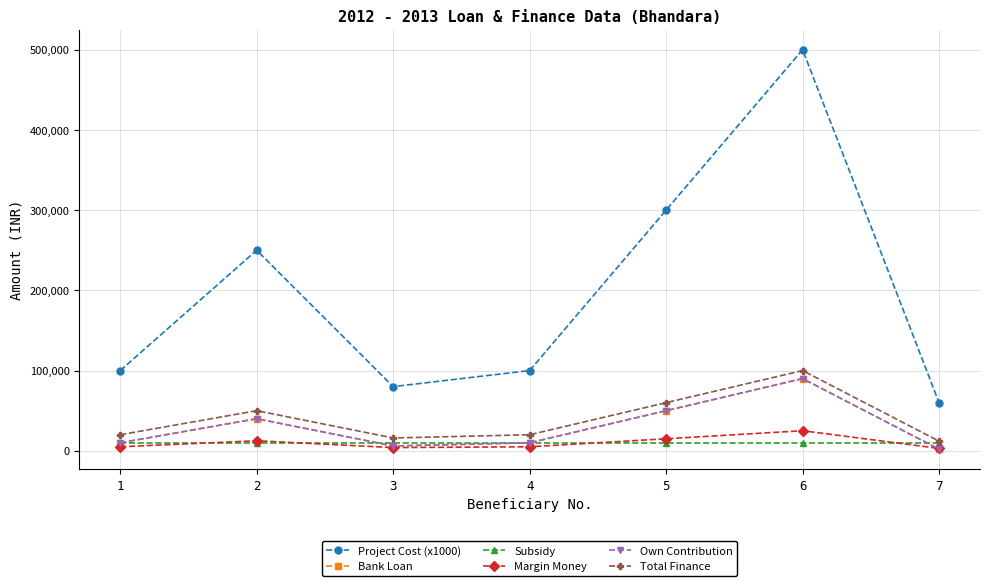

The Own Contribution series shows 14314 at 4. True or false?

False